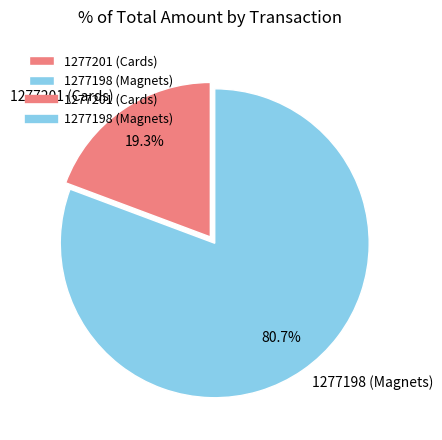

To the nearest percent, what is the combined percentage of 1277198 (Magnets) and 1277201 (Cards)?

100%